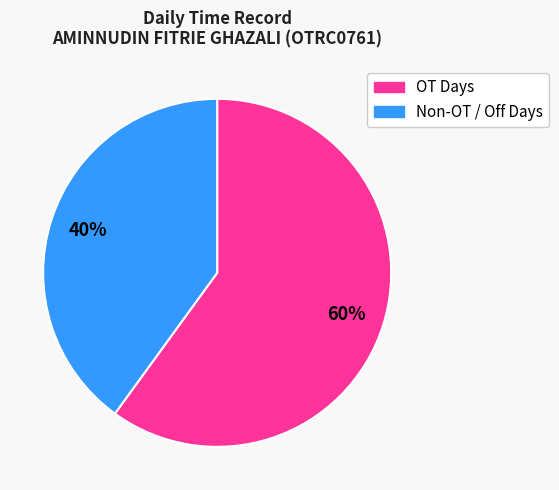

Does any single category account for the majority?

Yes